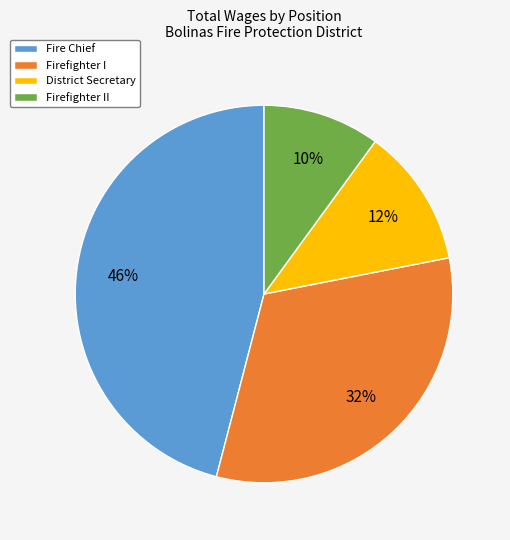

To the nearest percent, what is the average slice percentage?

25%